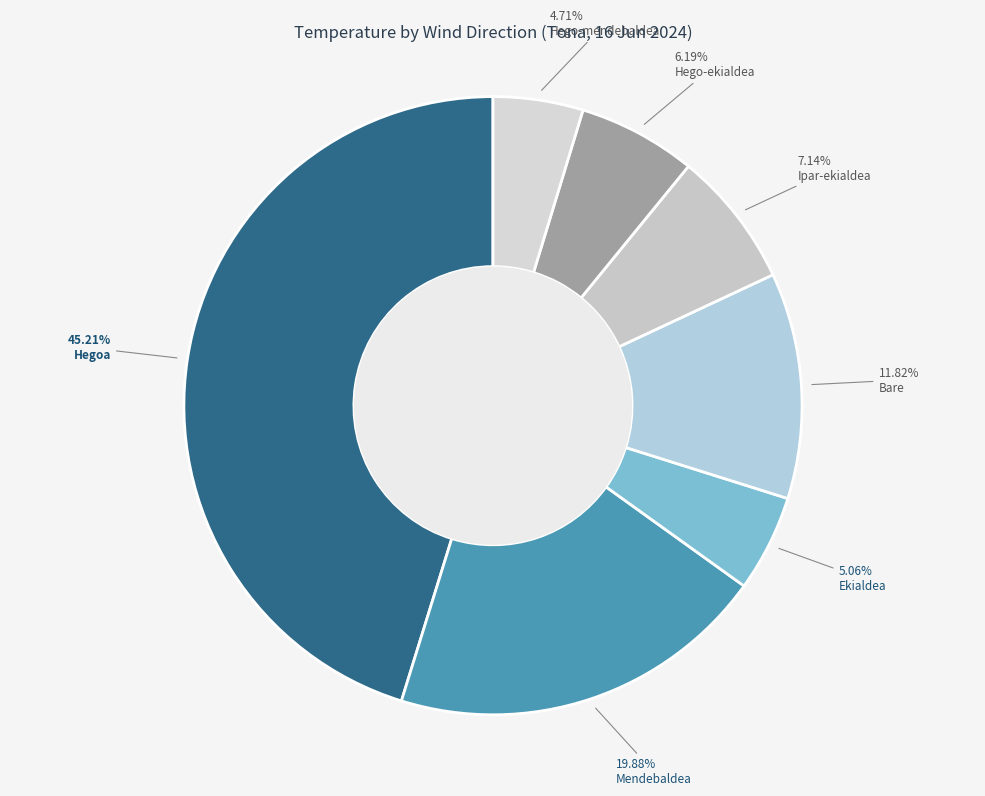

Count the number of slices in the pie.

7